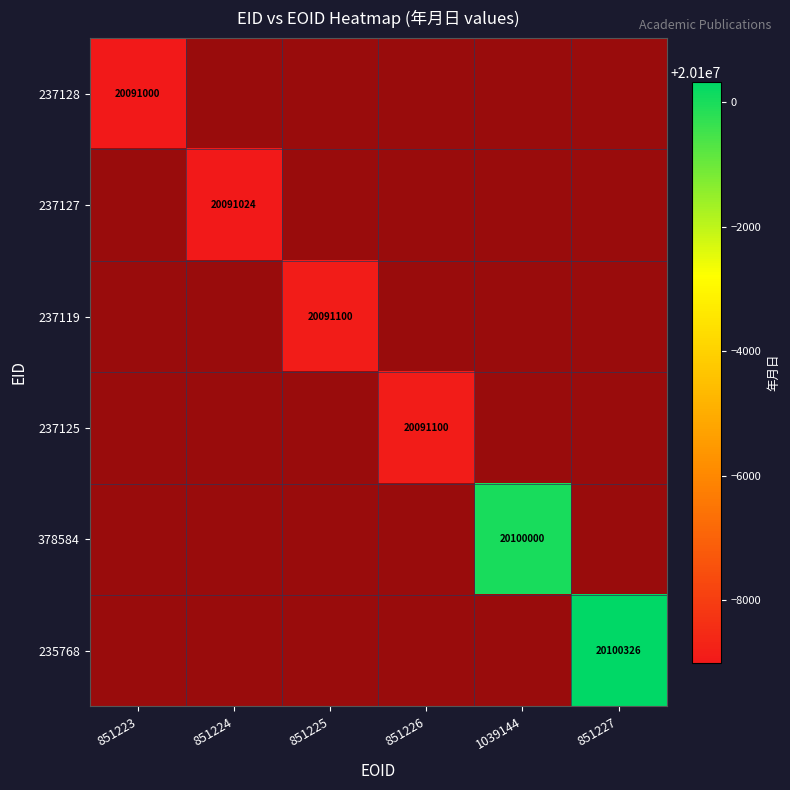

Which has a higher value, 851227 or 1039144?

1039144